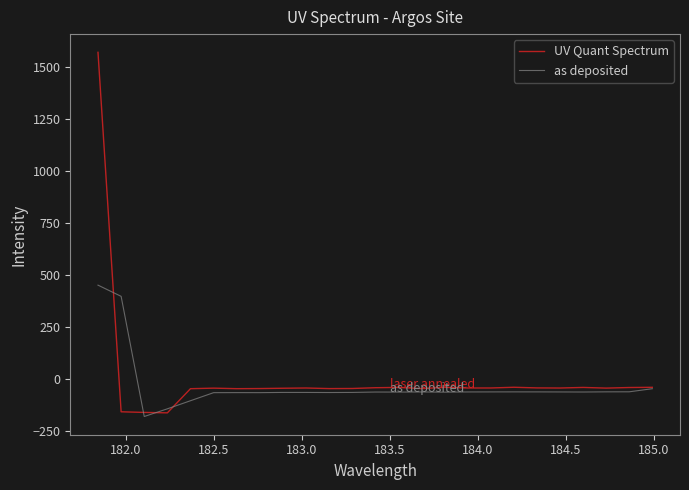

Rank the series by their maximum value, from highest to lowest.

UV Quant Spectrum, as deposited